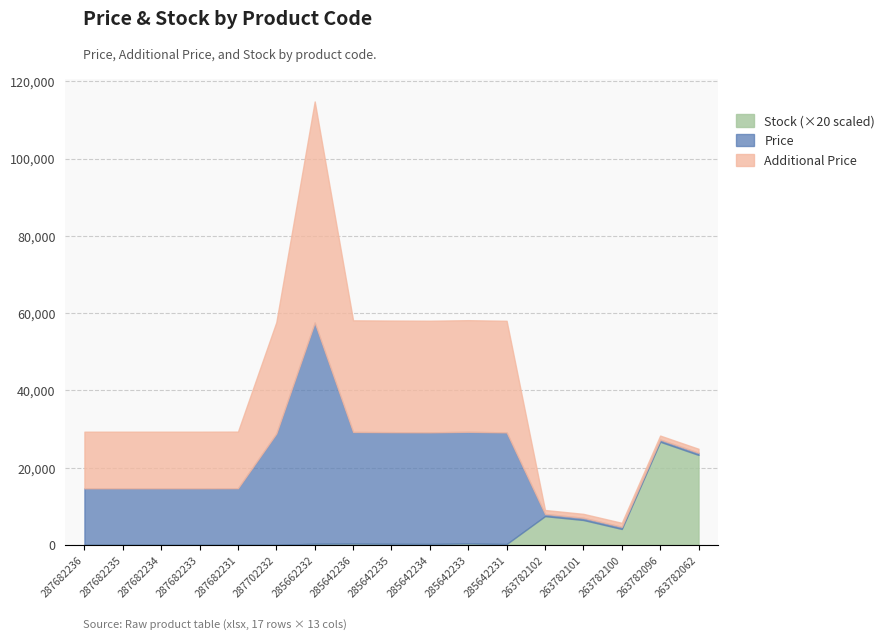

List the series in order of their peak value, highest first.

Price, Additional Price, Stock